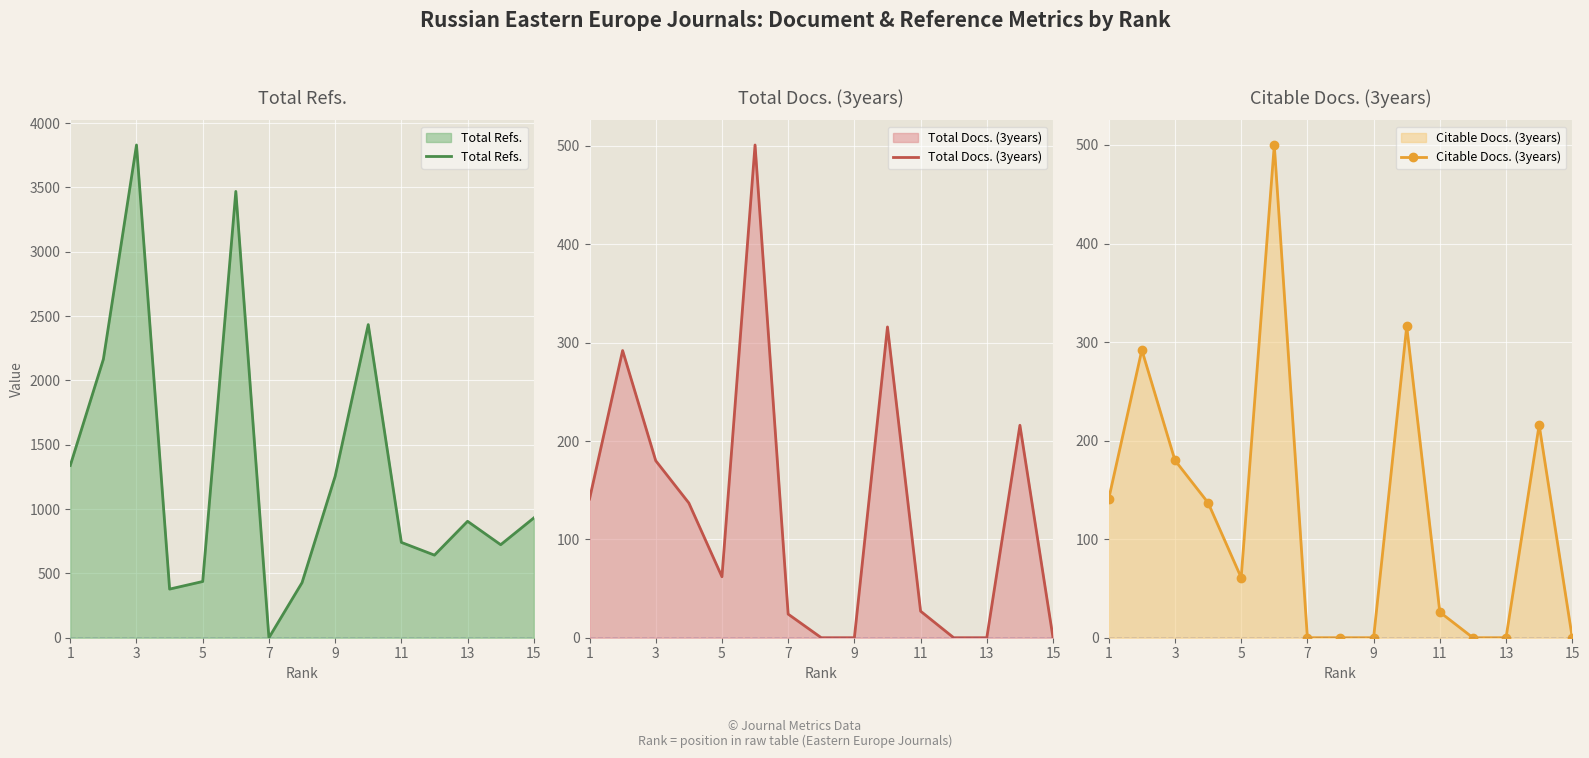

True or false: Total Docs. (3years) has a value of 0 at 15.

True